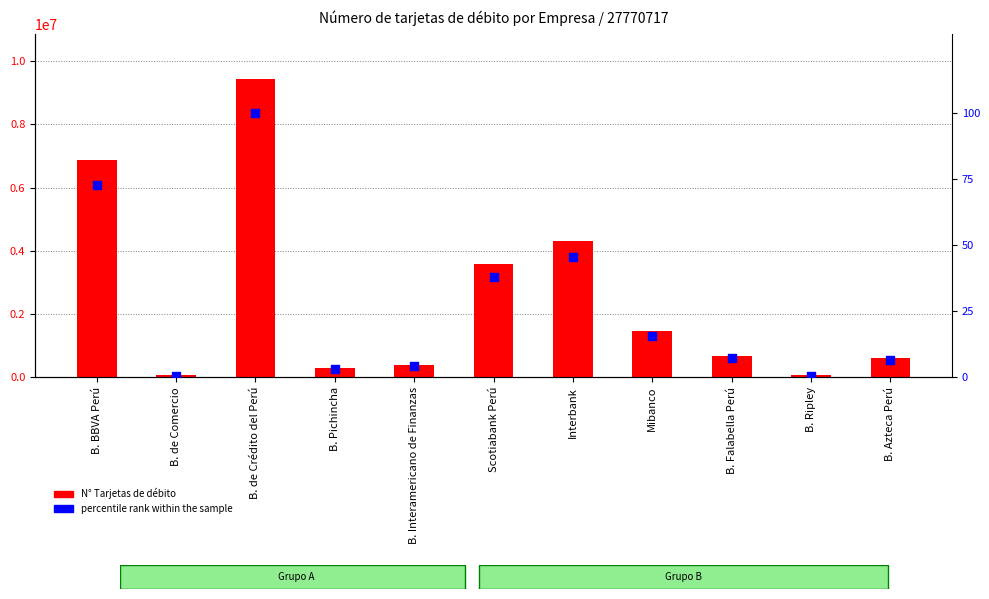

Which series has the largest total across all categories?

N° Tarjetas de débito